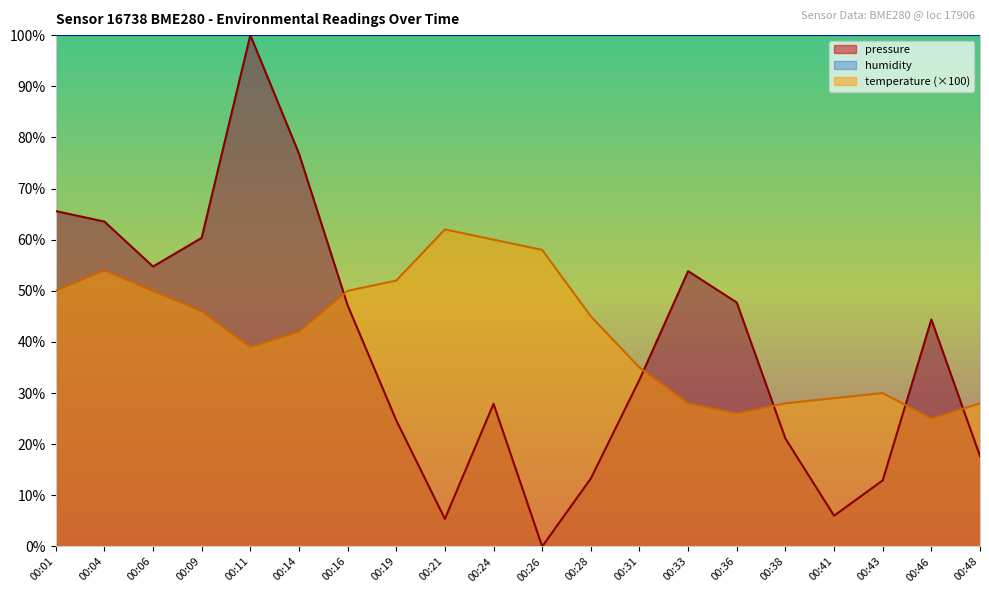

The value of temperature at 00:43 is 30.0. True or false?

True